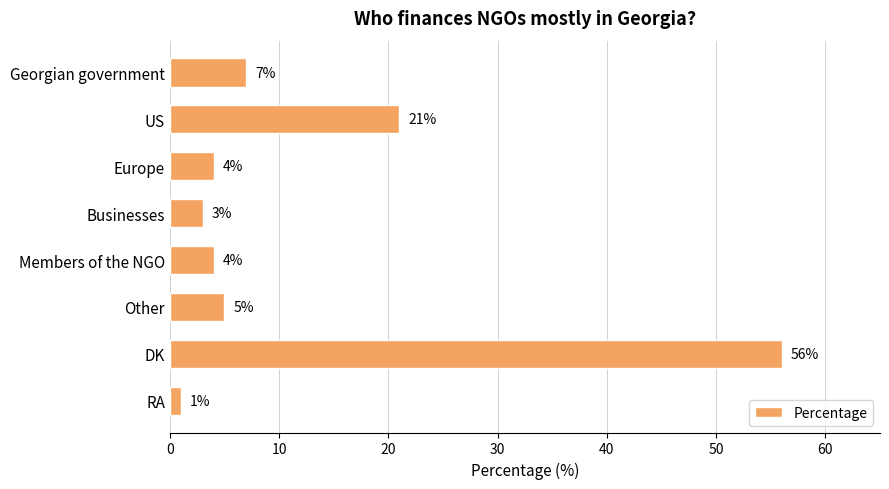

Is it true that the value at Europe is 6?

False